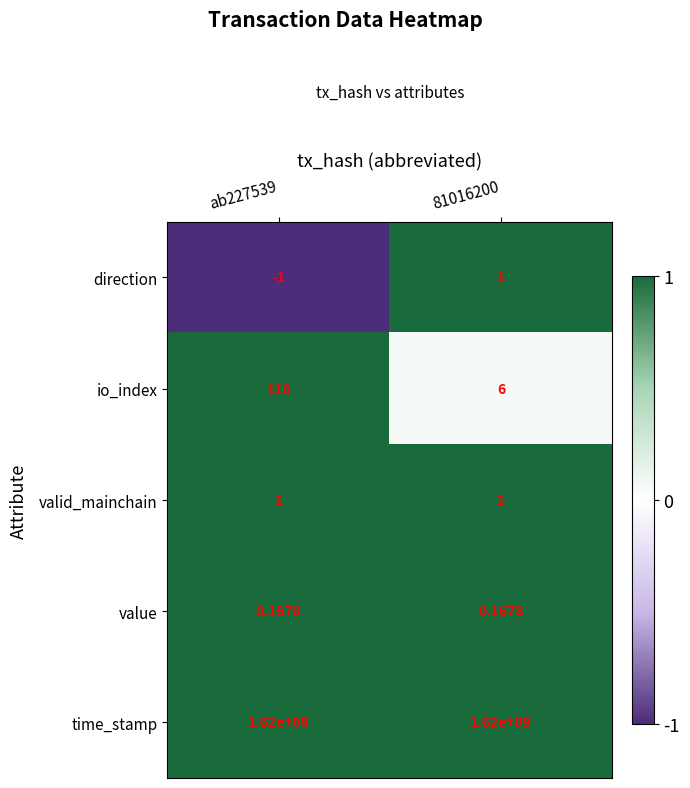

What is the spread (max minus min) of values at ab227539?

1620000001.0